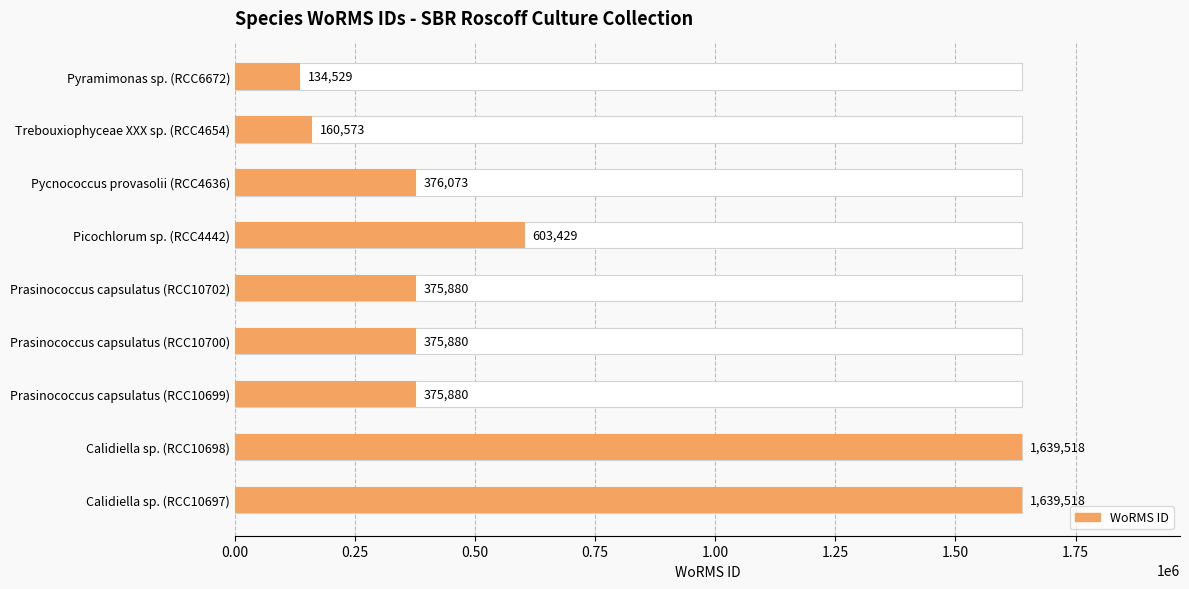

What is the ratio of the value at Prasinococcus capsulatus (RCC10702) to the value at Picochlorum sp. (RCC4442)?

0.6